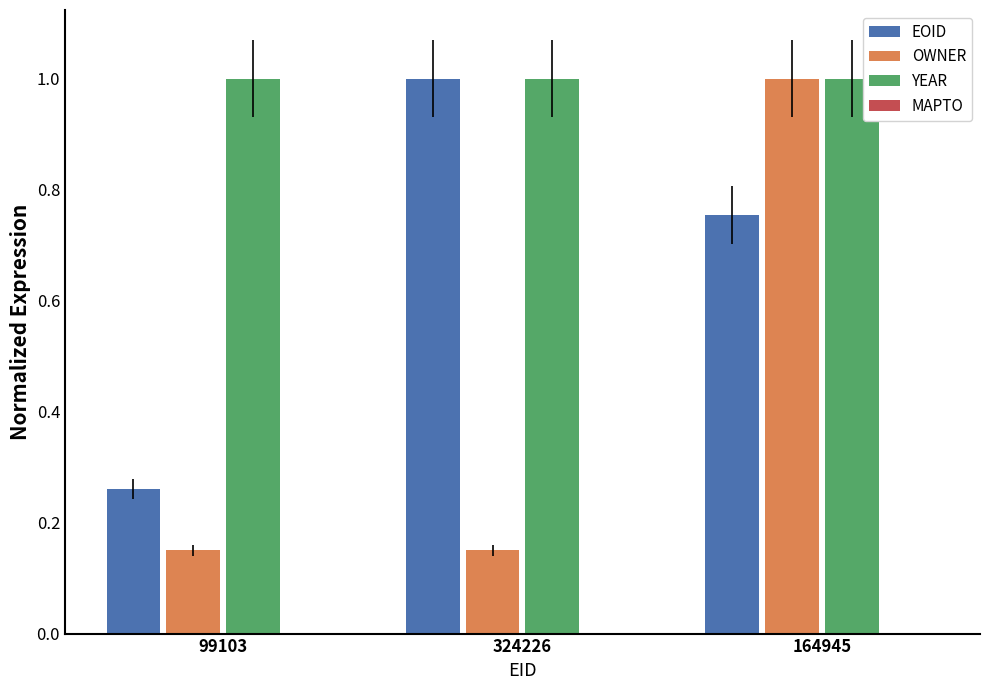

How many categories are shown in the chart?

3